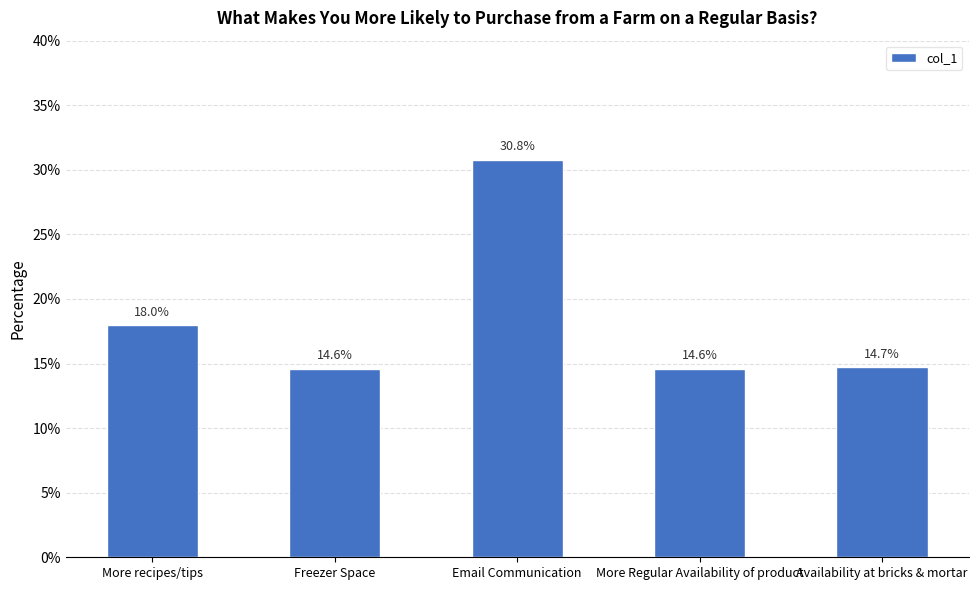

What is the average value?

0.2